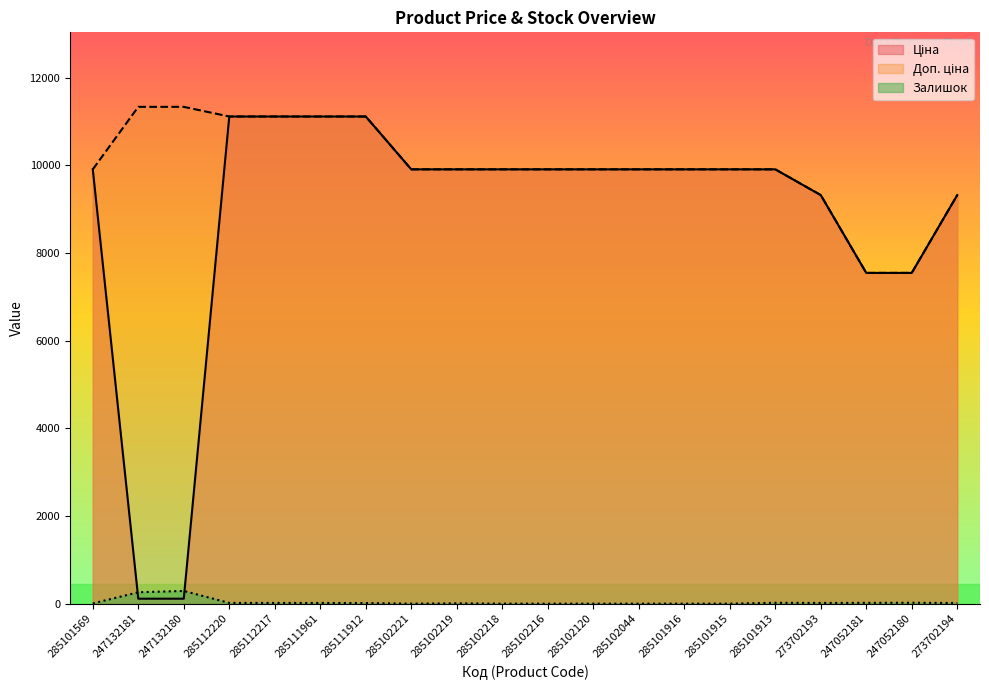

How many lines are shown in the chart?

3